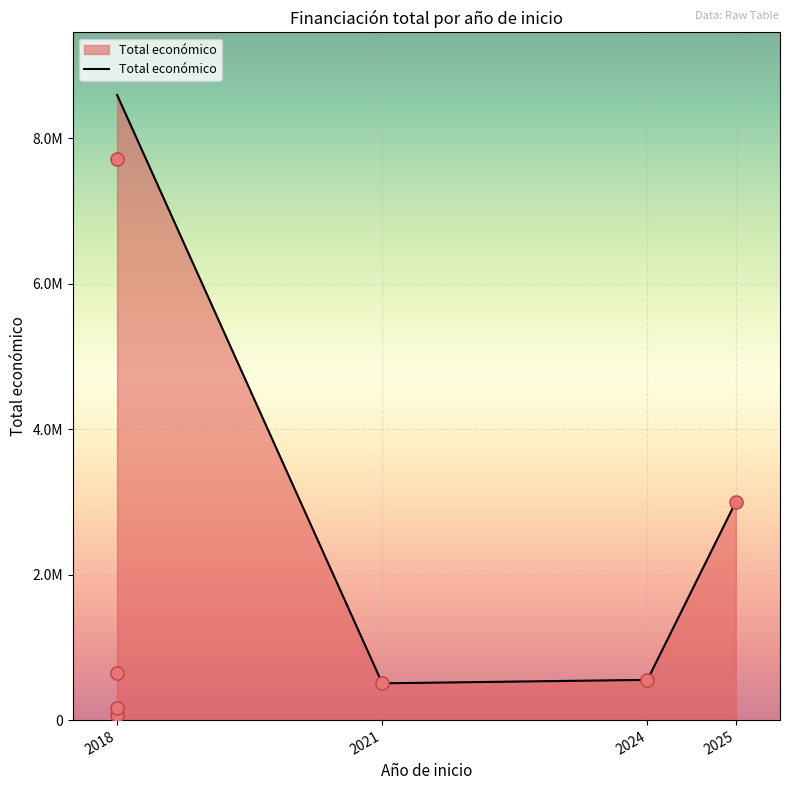

Approximately how many times larger is the value at 2024 compared to 2018?

0.1